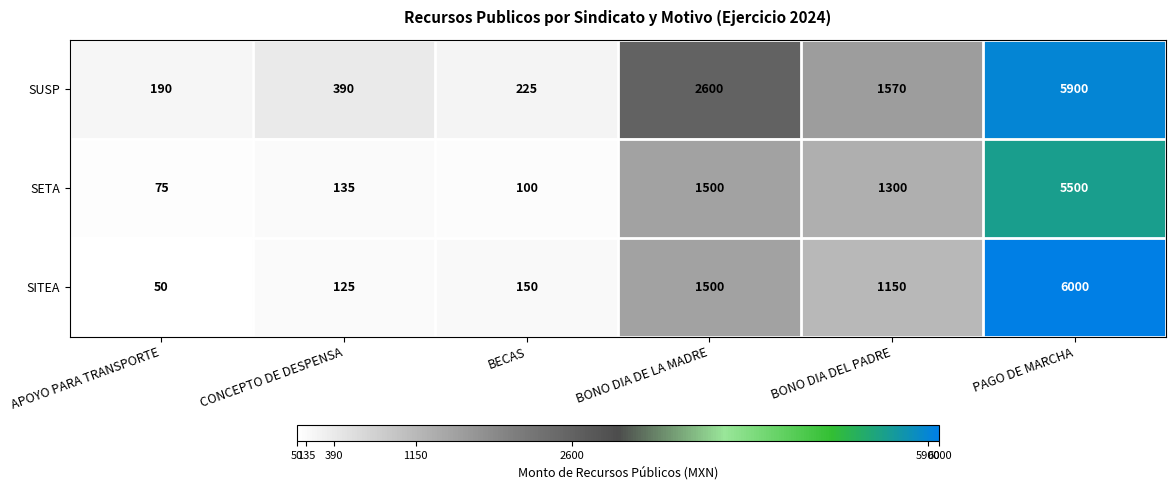

Count the number of data series in this chart.

3